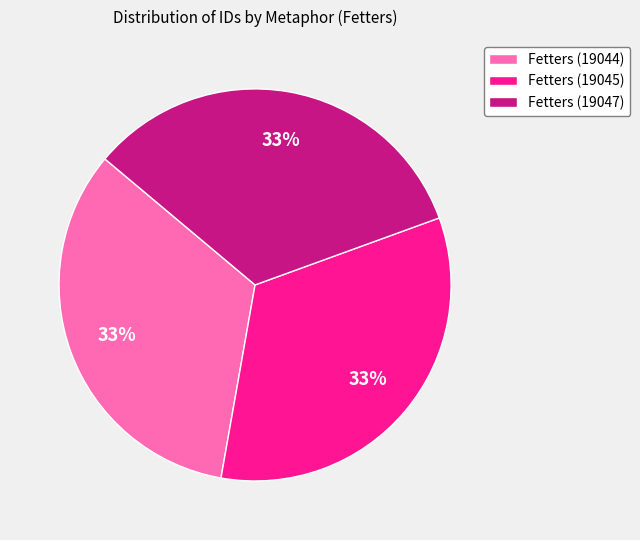

Do Fetters (19047) and Fetters (19045) together represent more than half of the pie?

Yes